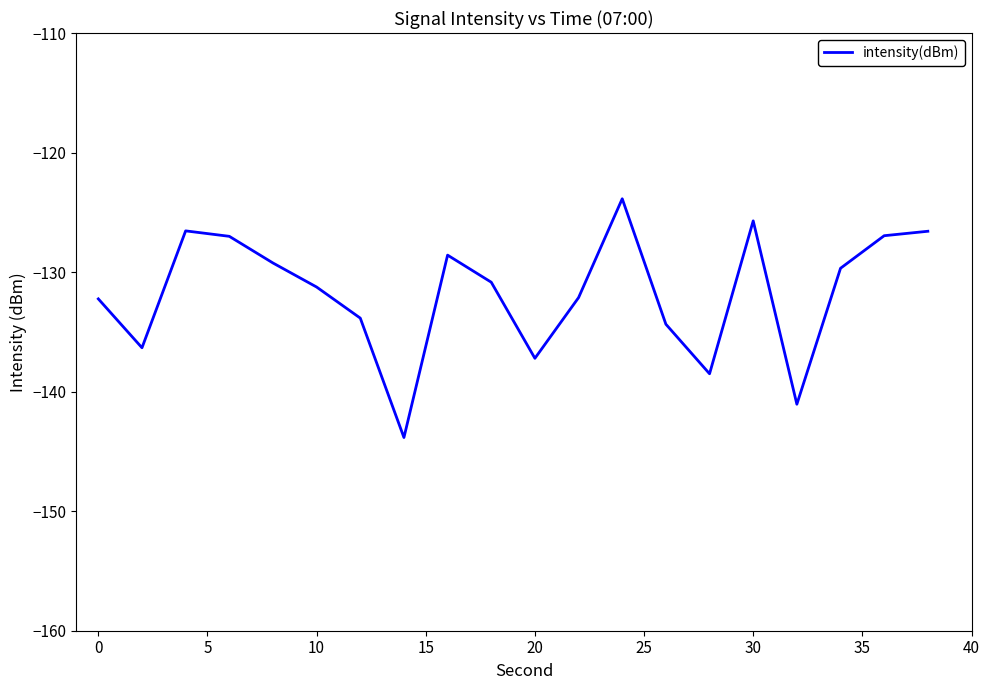

What is the sum of all values?

-2635.8